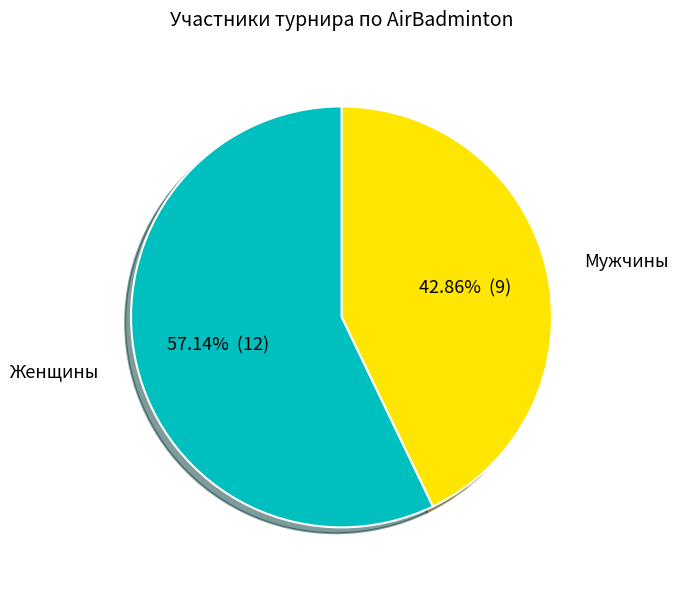

Does any single category account for the majority?

Yes